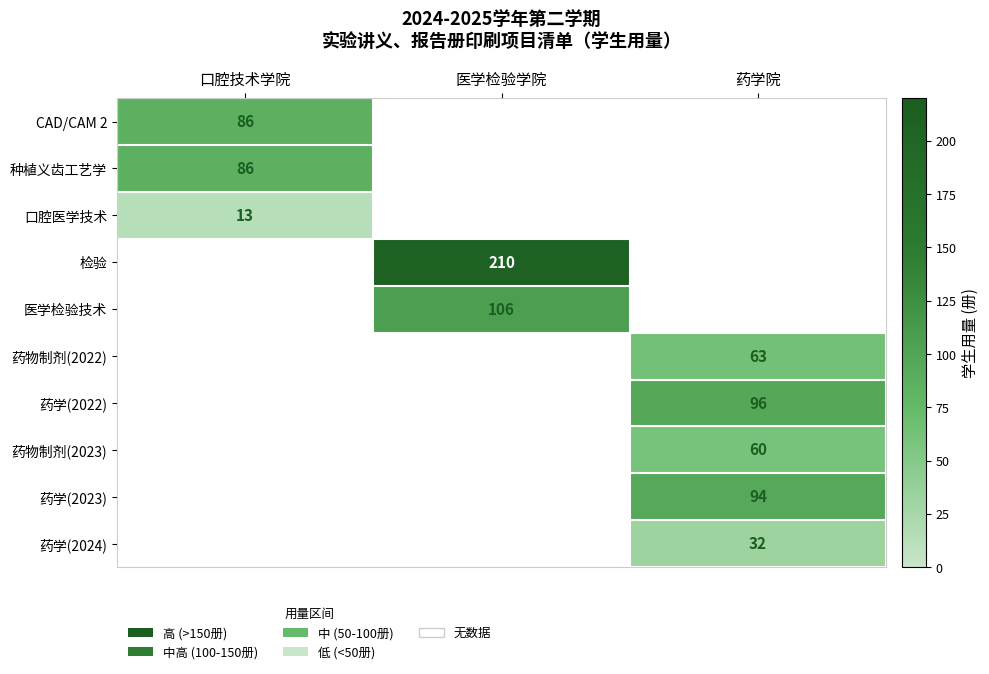

The 药学(2022) series shows 96 at 药学院. True or false?

True